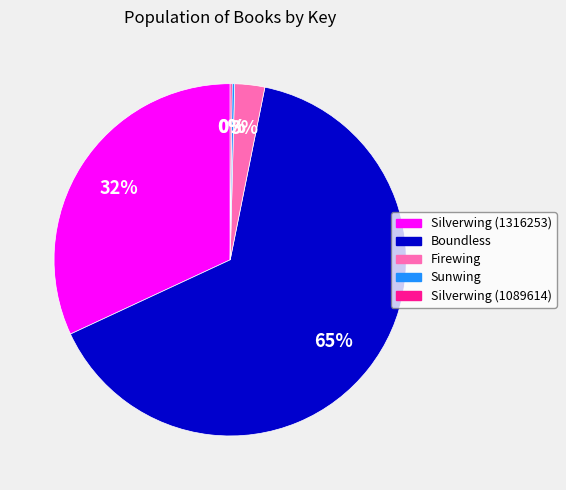

What is the majority slice?

Boundless